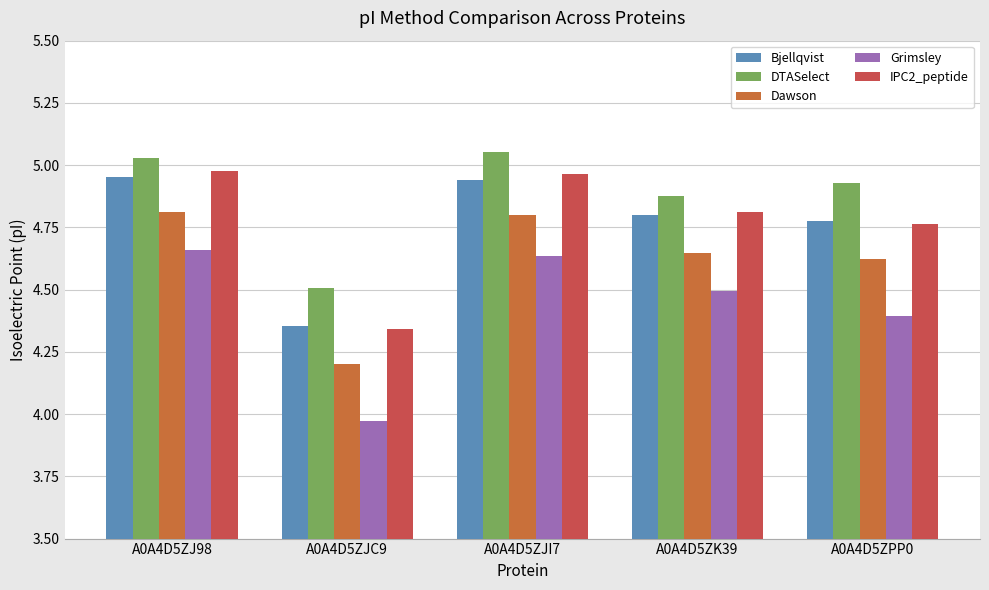

True or false: IPC2_peptide has a value of 4.8 at A0A4D5ZPP0.

True